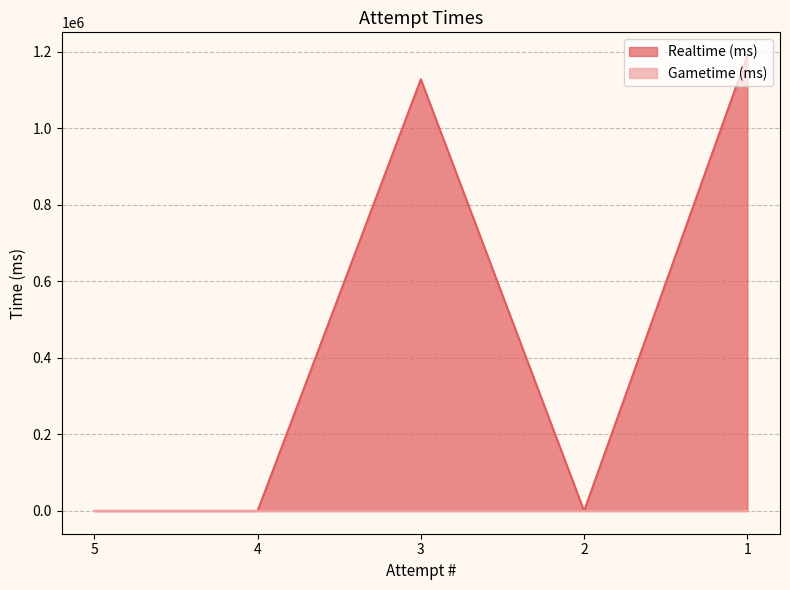

The value at 4 is -728668. True or false?

False